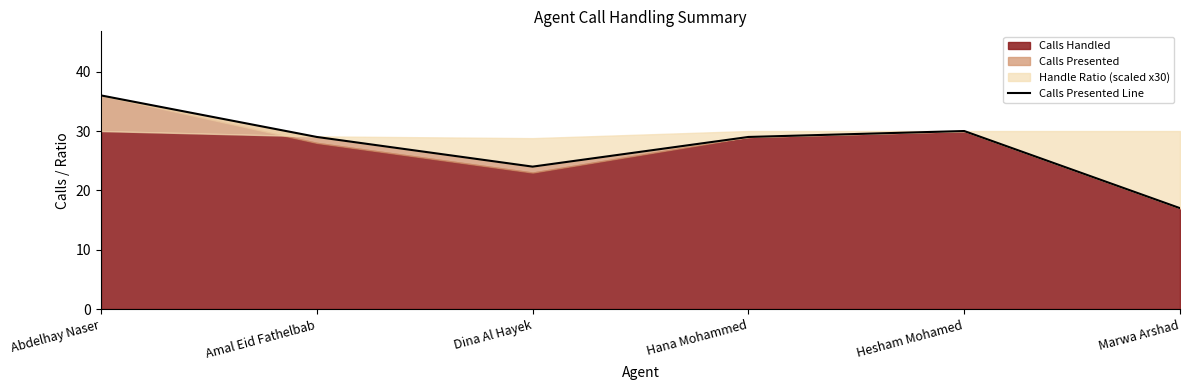

Reading left to right, extract all data points from this chart.

36	29	24	29	30	17